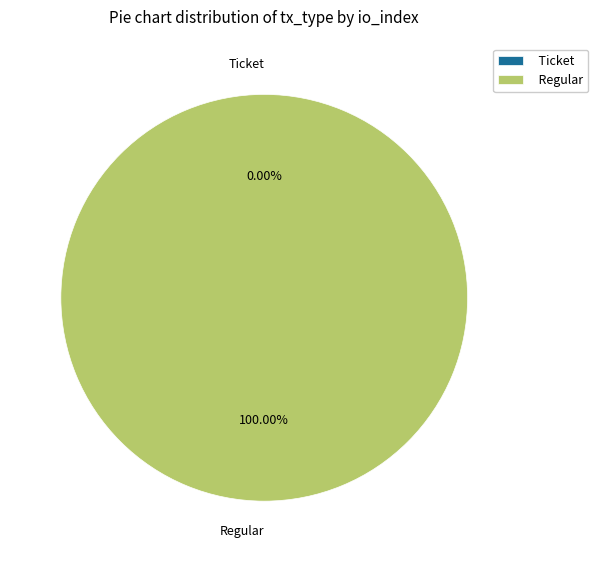

To the nearest percent, what is the combined percentage of Regular and Ticket?

100%